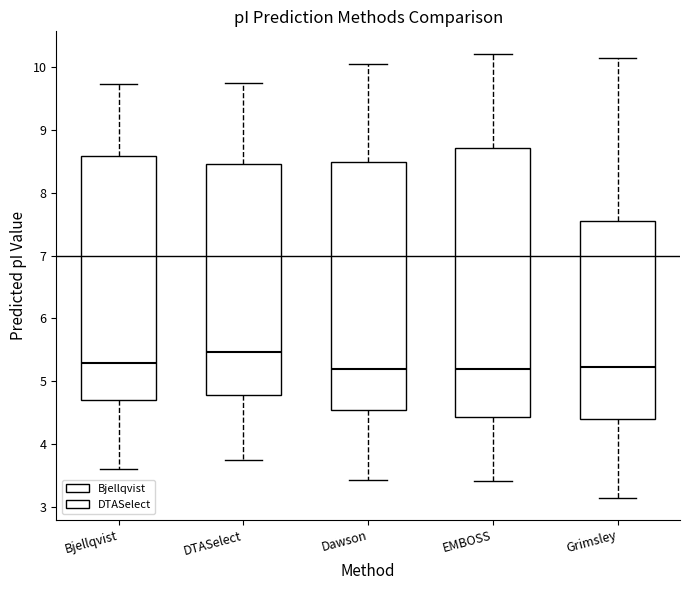

Which box is the tallest, from its lower edge to its upper edge?

EMBOSS